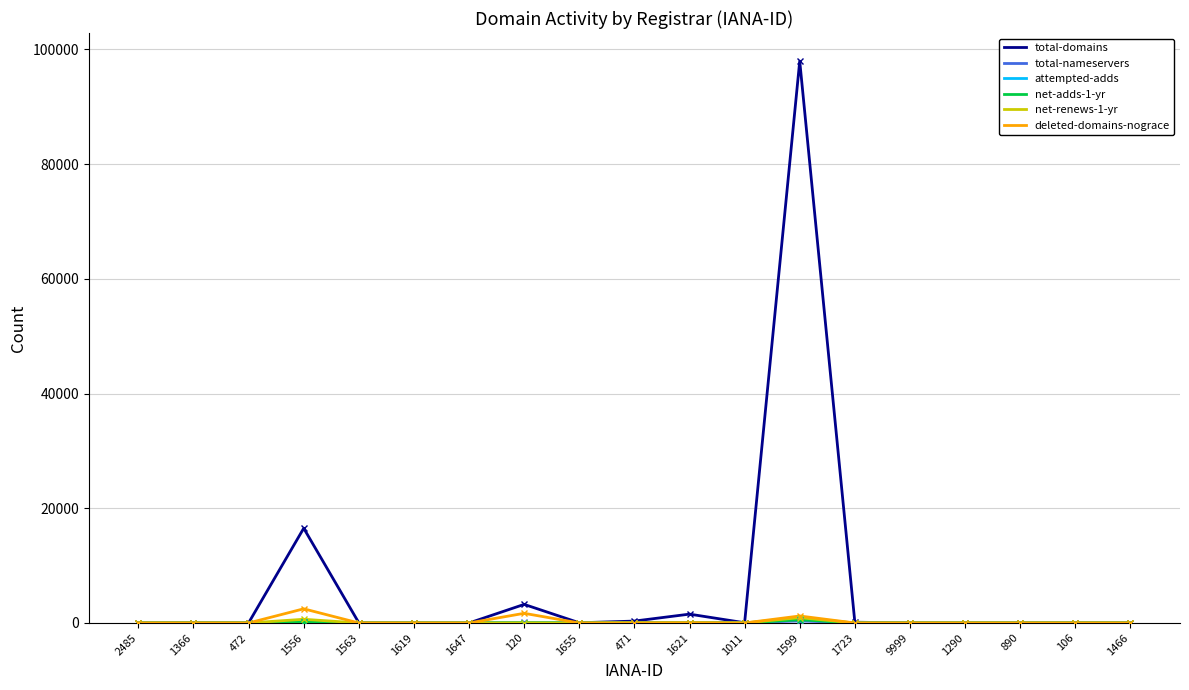

Which series has the largest total across all categories?

total-domains